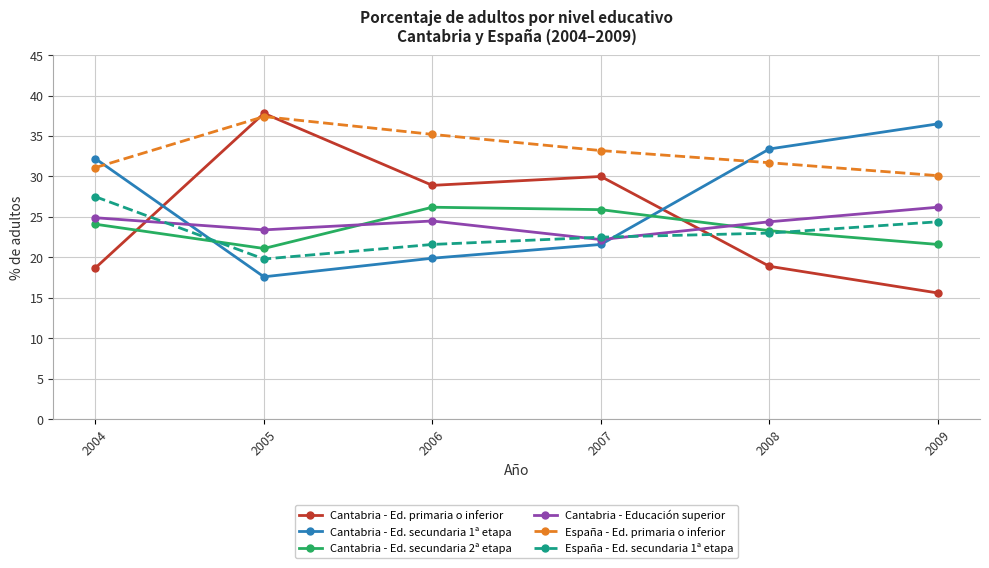

Where is the first local maximum for Cantabria - Ed. primaria o inferior?

2005